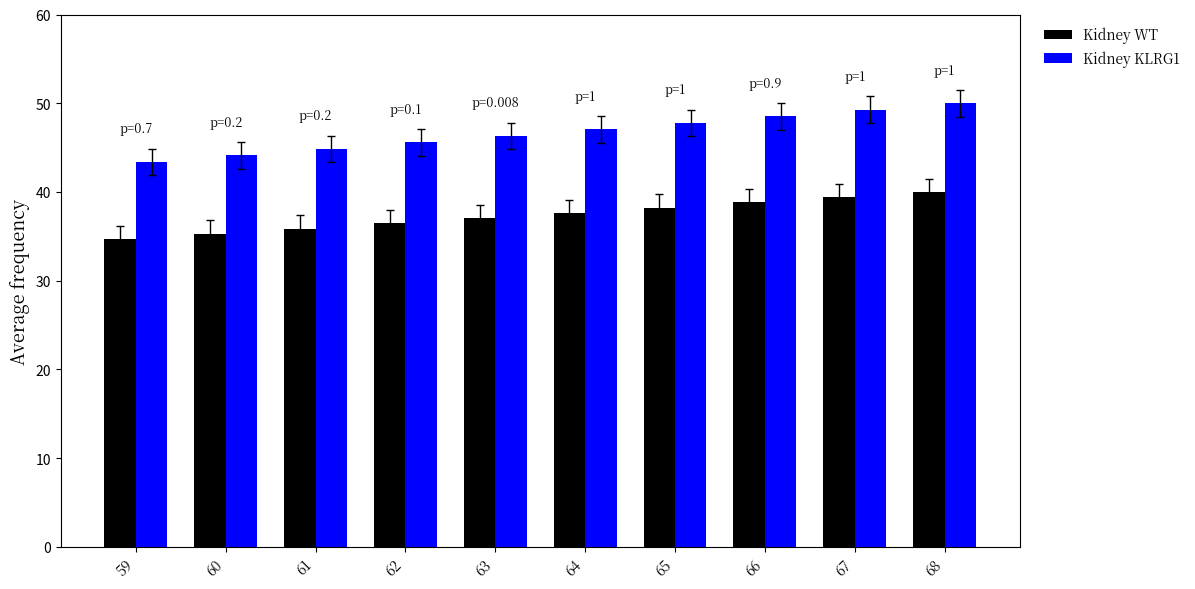

What are all the series names shown in the legend?

Kidney WT, Kidney KLRG1